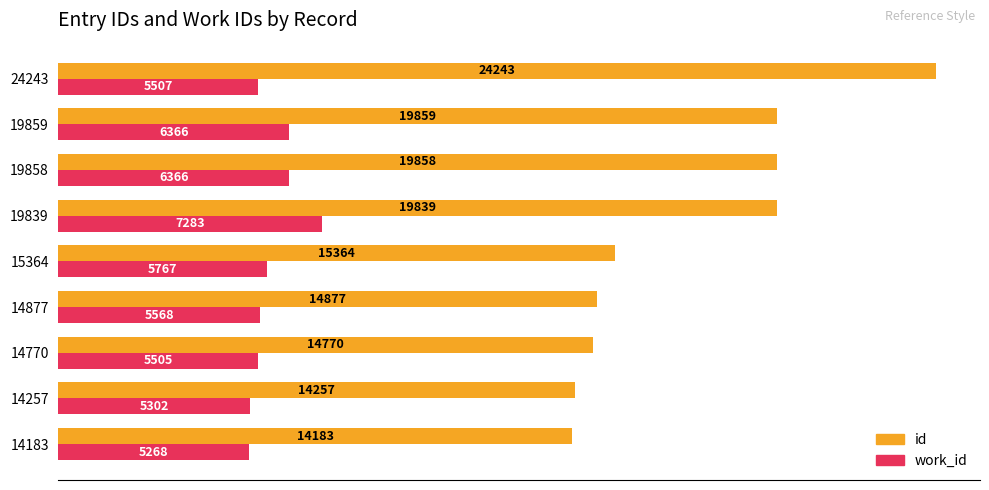

Is the value of id at 14877 greater than the value of work_id at 24243?

Yes